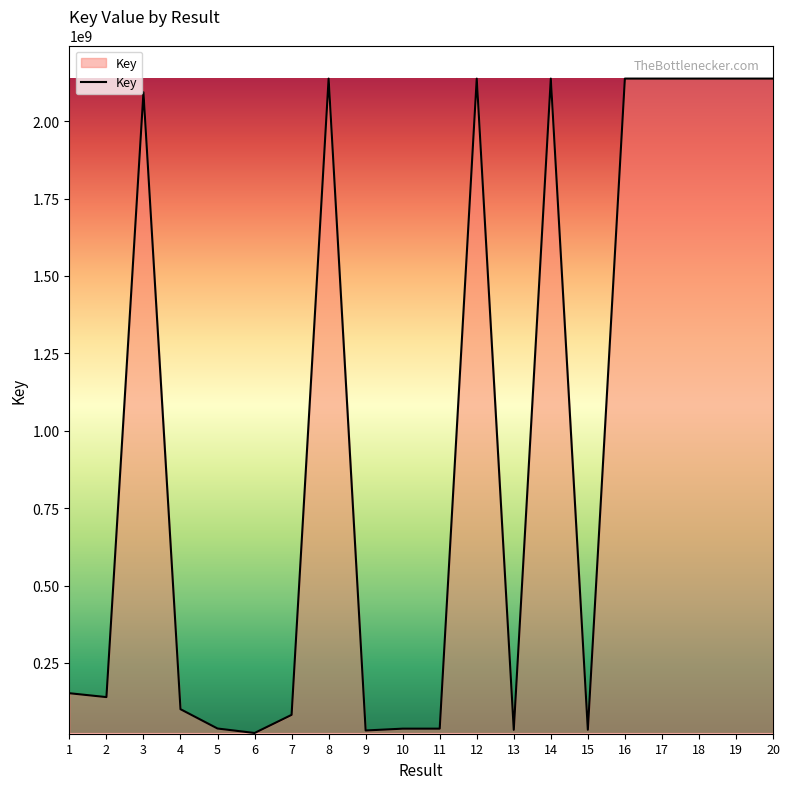

What is the approximate value at 6, to the nearest 50?

23544200